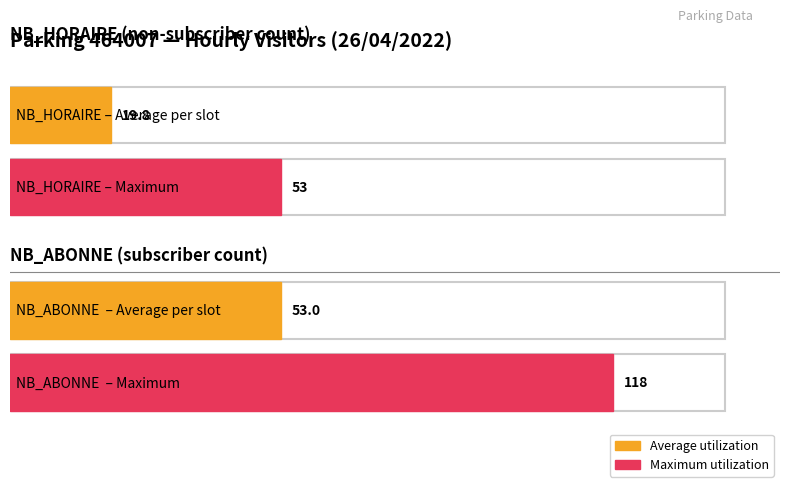

Does the chart contain any negative values?

No